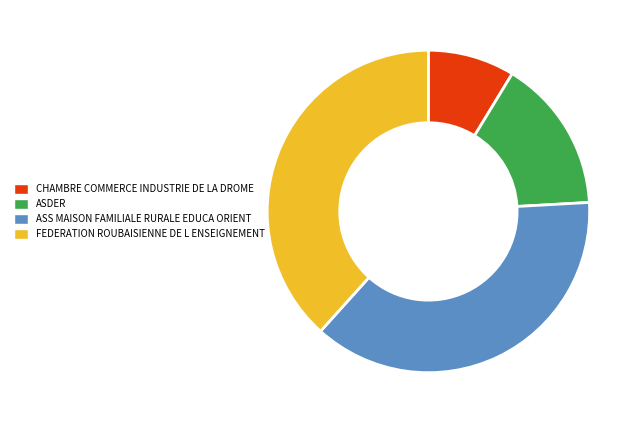

Approximately how many times larger is the value at FEDERATION ROUBAISIENNE DE L ENSEIGNEMENT compared to ASS MAISON FAMILIALE RURALE EDUCA ORIENT?

1.0